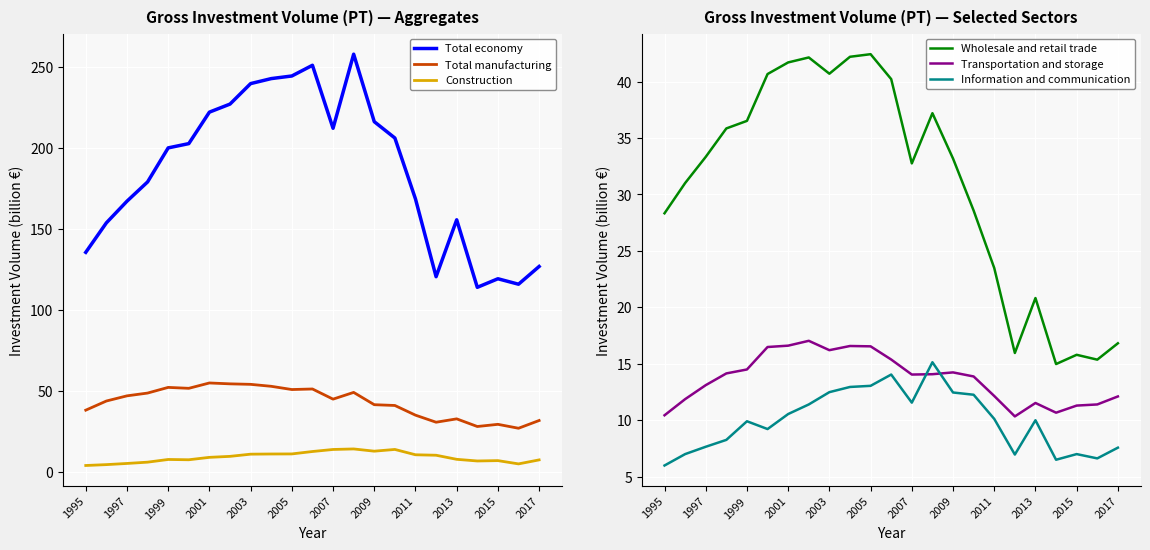

Which series ends up on top after the final intersection of Information and communication and Construction?

Information and communication